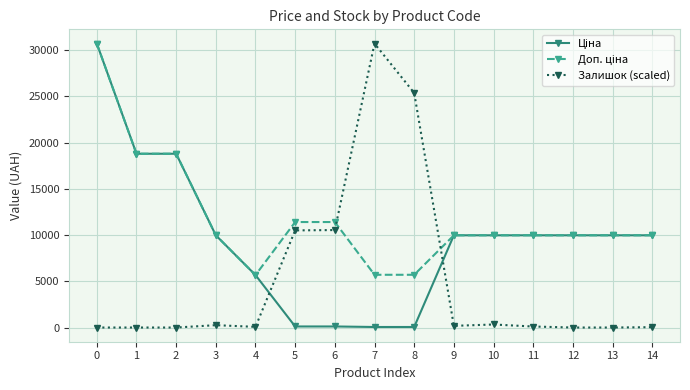

What is the total value across all series at 0?

61434.3